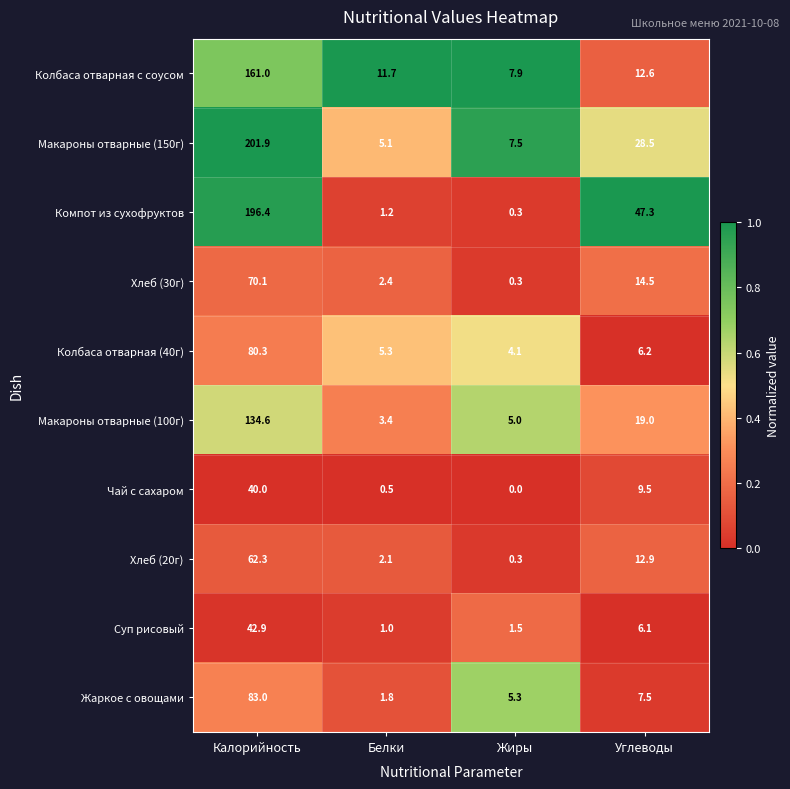

What is the approximate value of Суп рисовый at Углеводы?

6.1